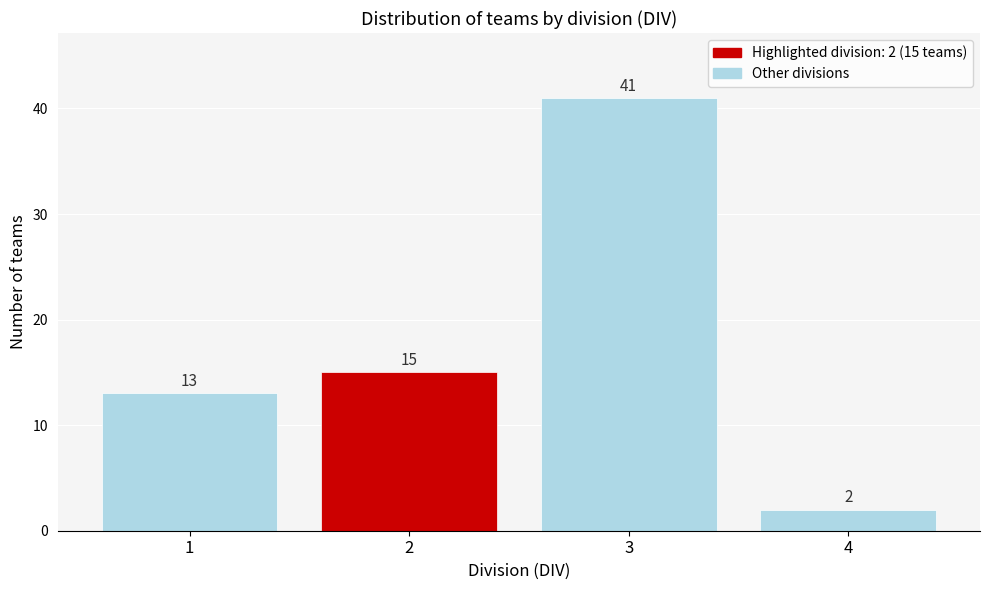

Reading left to right, what are all the values shown in this chart?

13	15	41	2